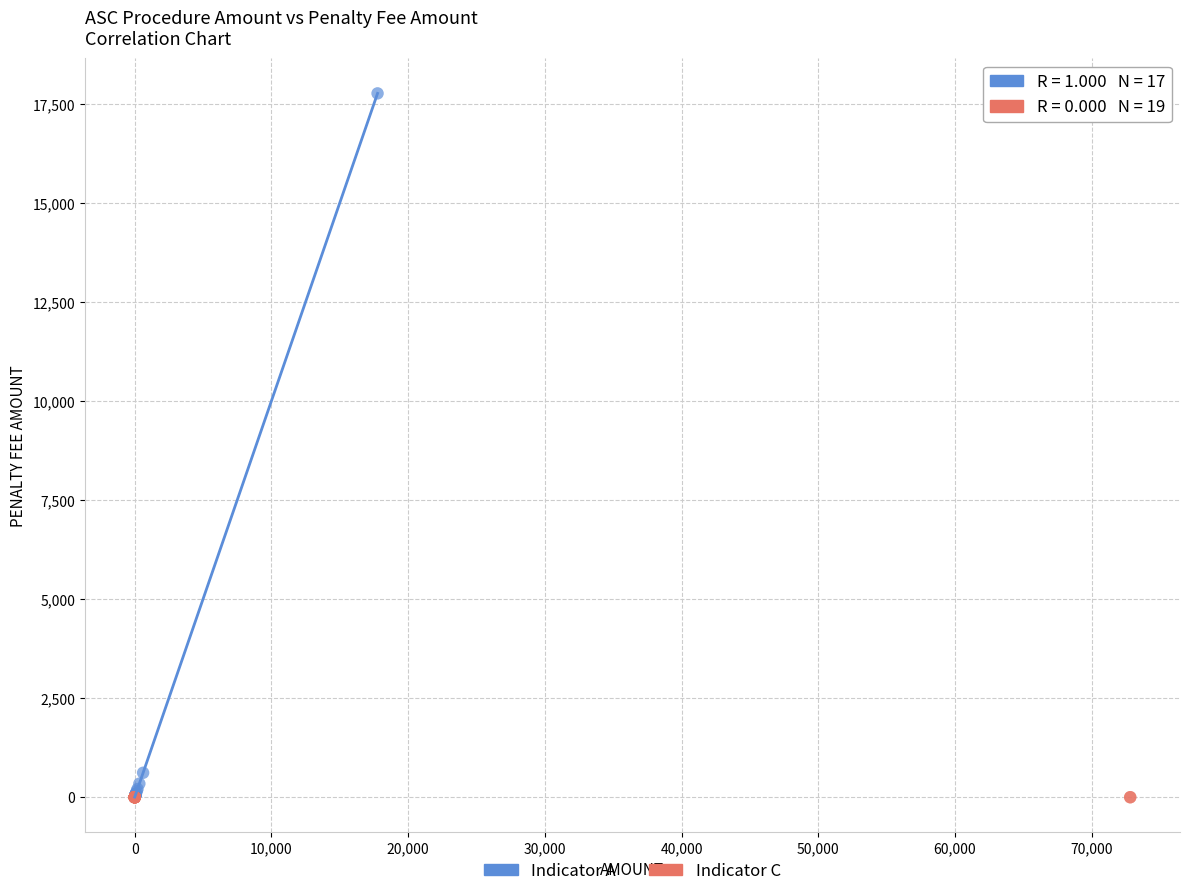

What are all the series names shown in the legend?

Indicator A, Indicator C